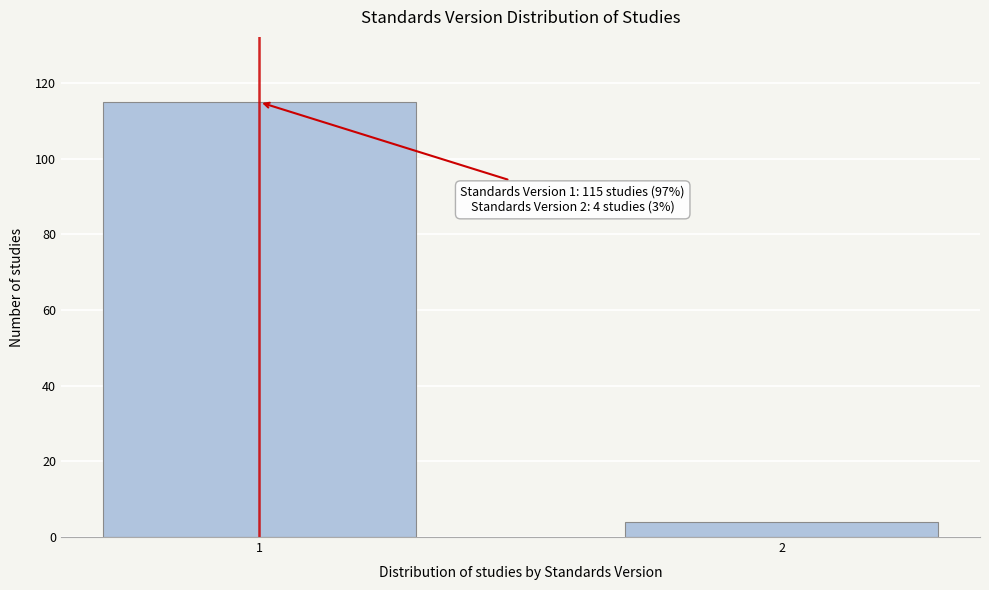

Reading left to right, list all the values displayed in this chart.

115	4